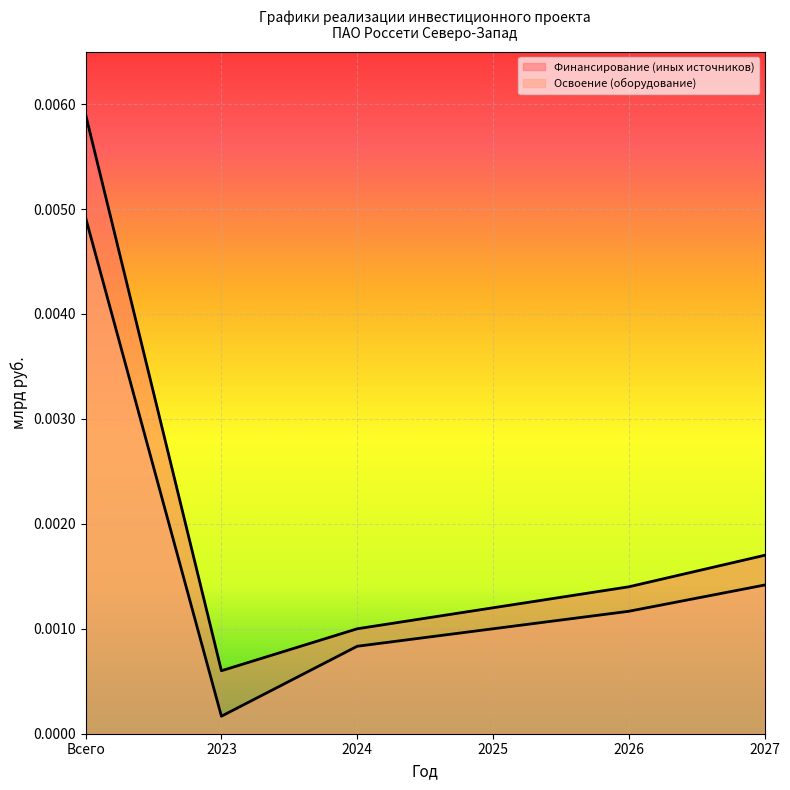

The Освоение (оборудование) series shows 0.0 at 2026. True or false?

True